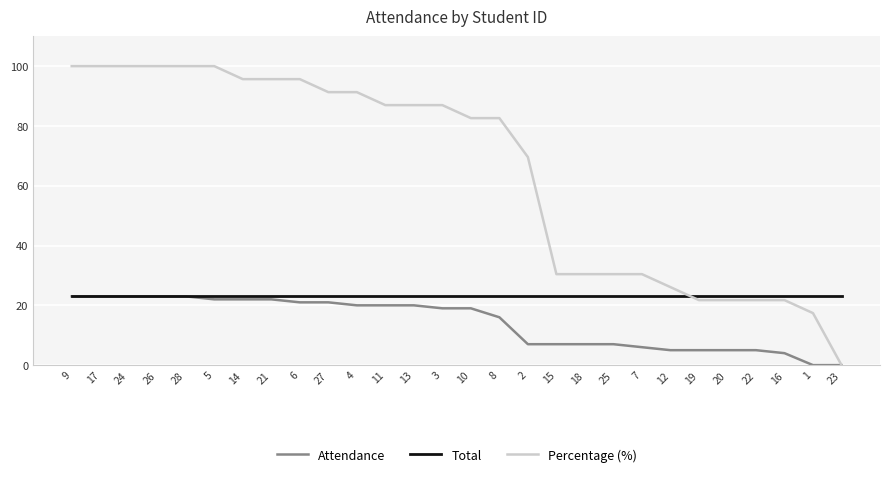

Which series has the largest range (max minus min)?

Percentage (%)